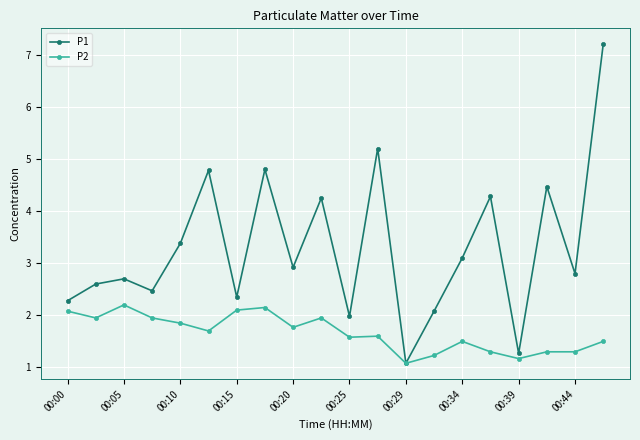

List the series in order of their overall mean, highest first.

P1, P2